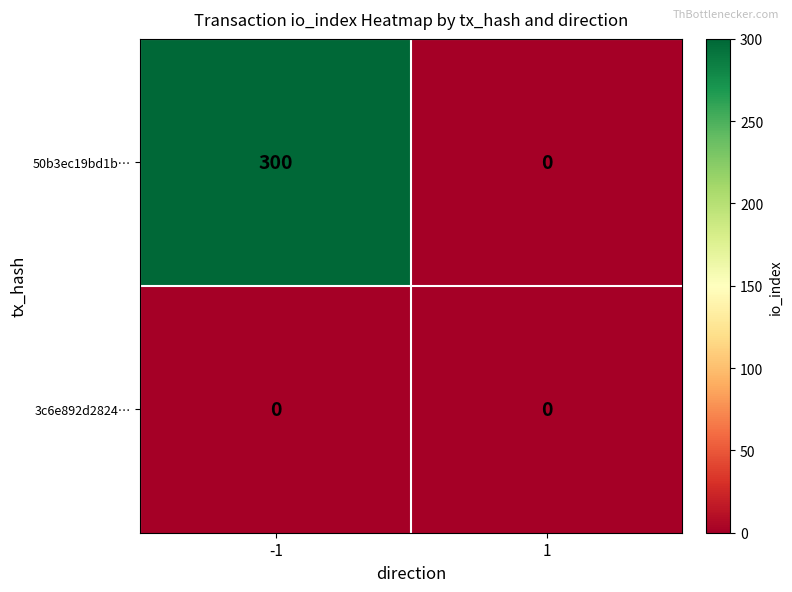

True or false: 3c6e892d2824… has a value of 0 at -1.

True